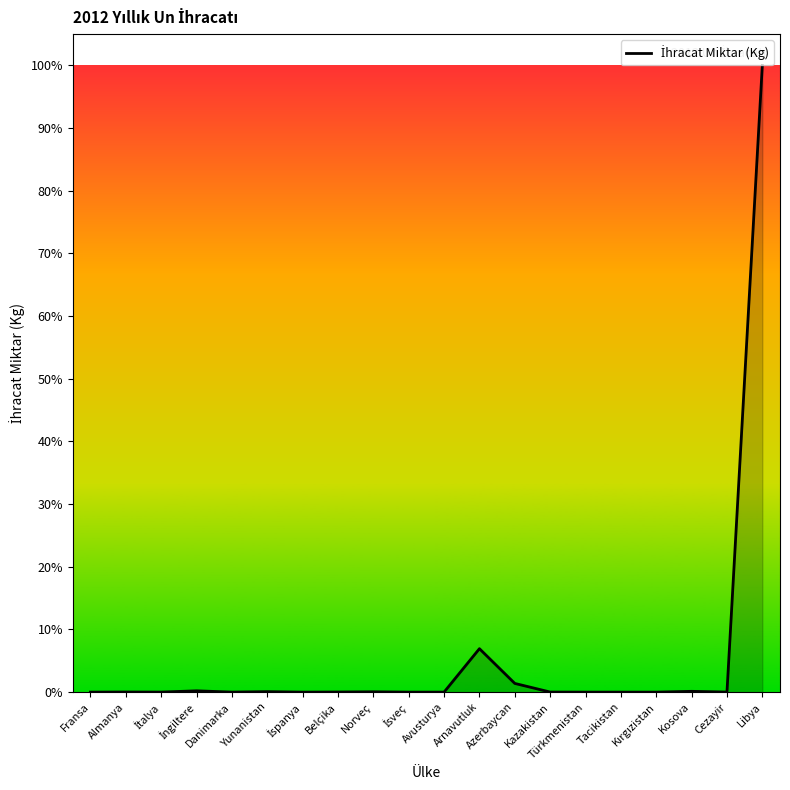

Is it true that the value at Yunanistan is 40708?

False